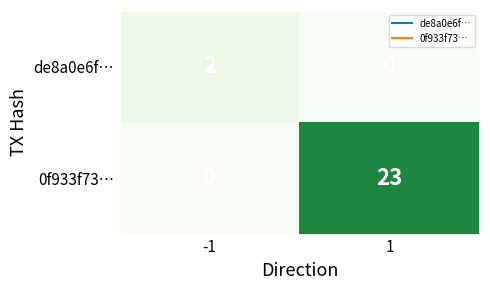

Read the 0f933f73… value at 1, to the nearest 10.

20